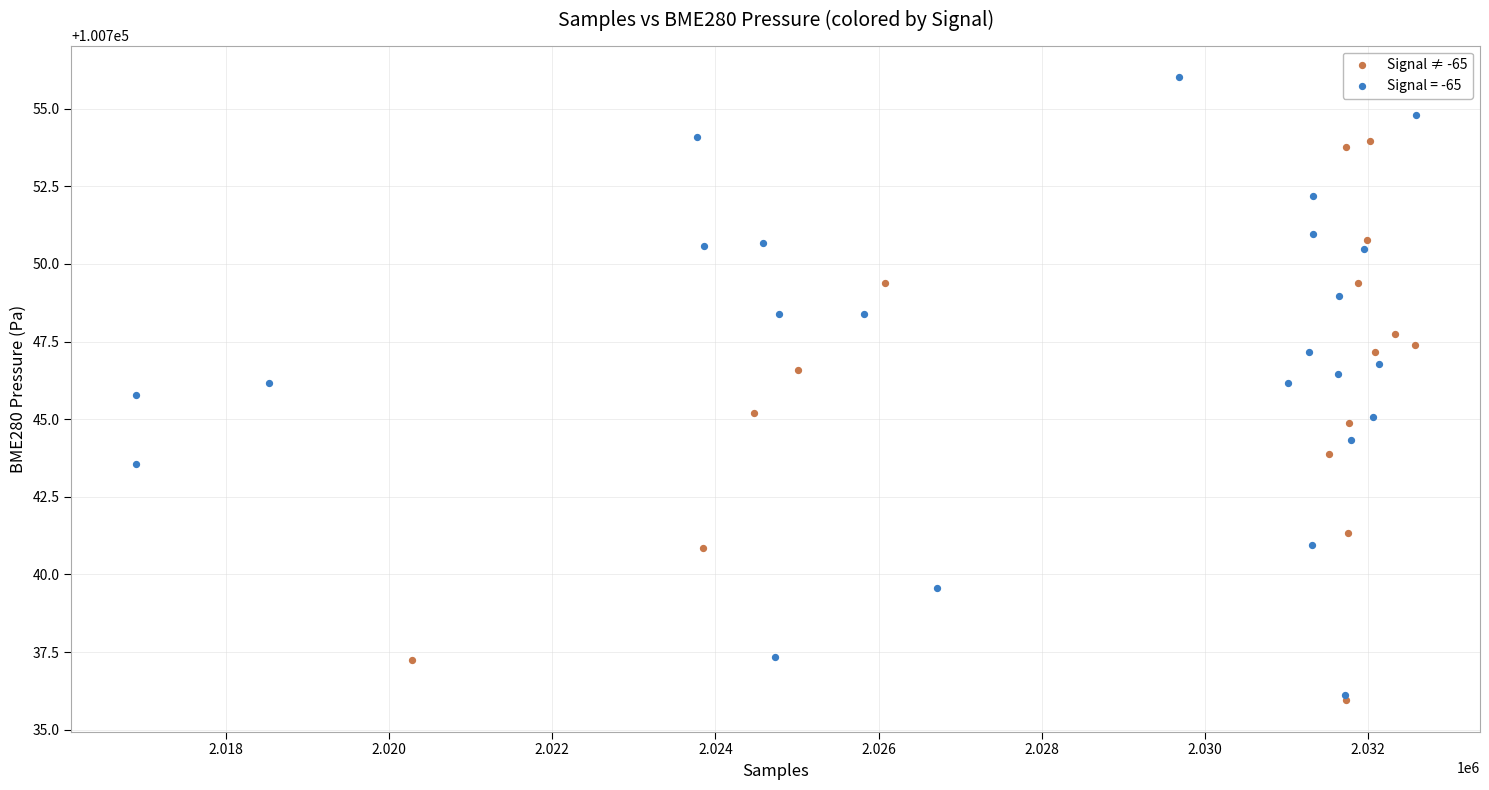

Which series has the widest spread of Y values?

Signal = -65